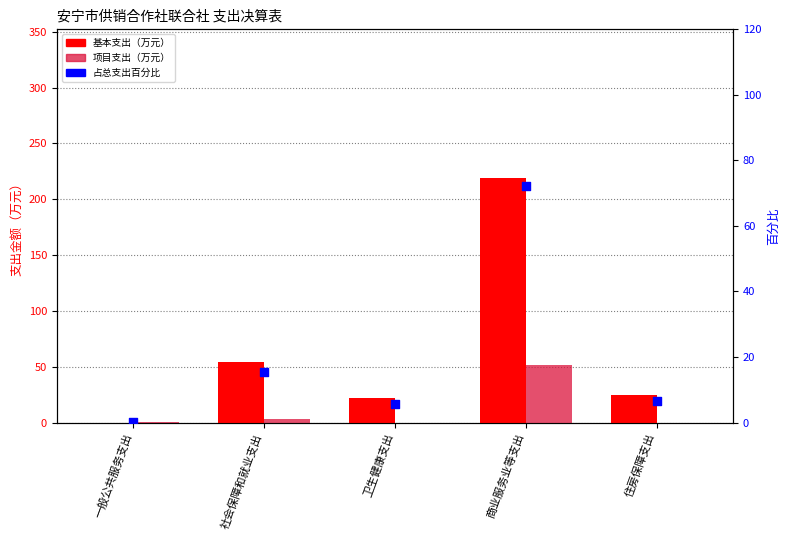

What is the total value across all series at 一般公共服务支出?

0.6